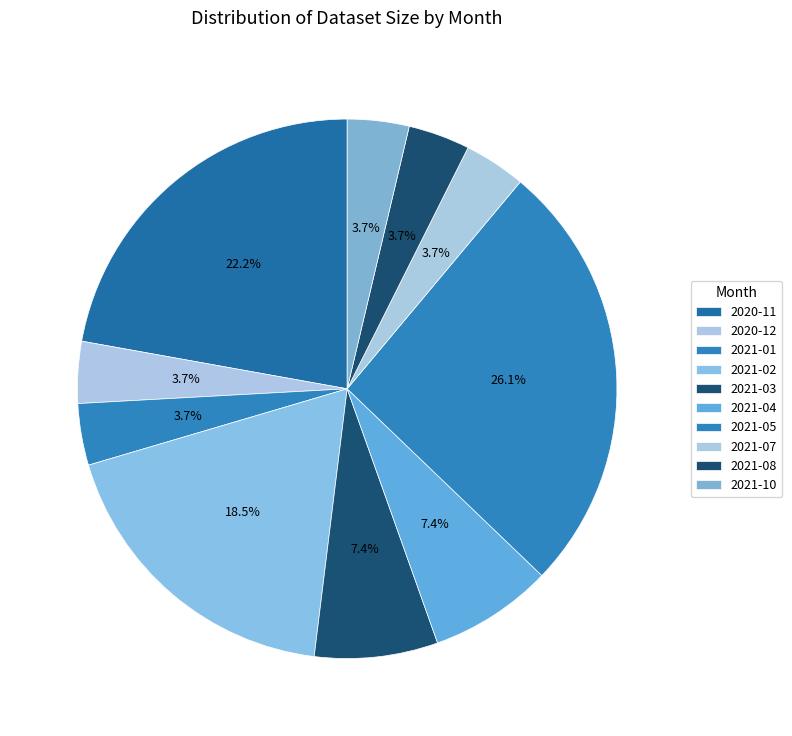

Which has a higher value, 2020-12 or 2020-11?

2020-11